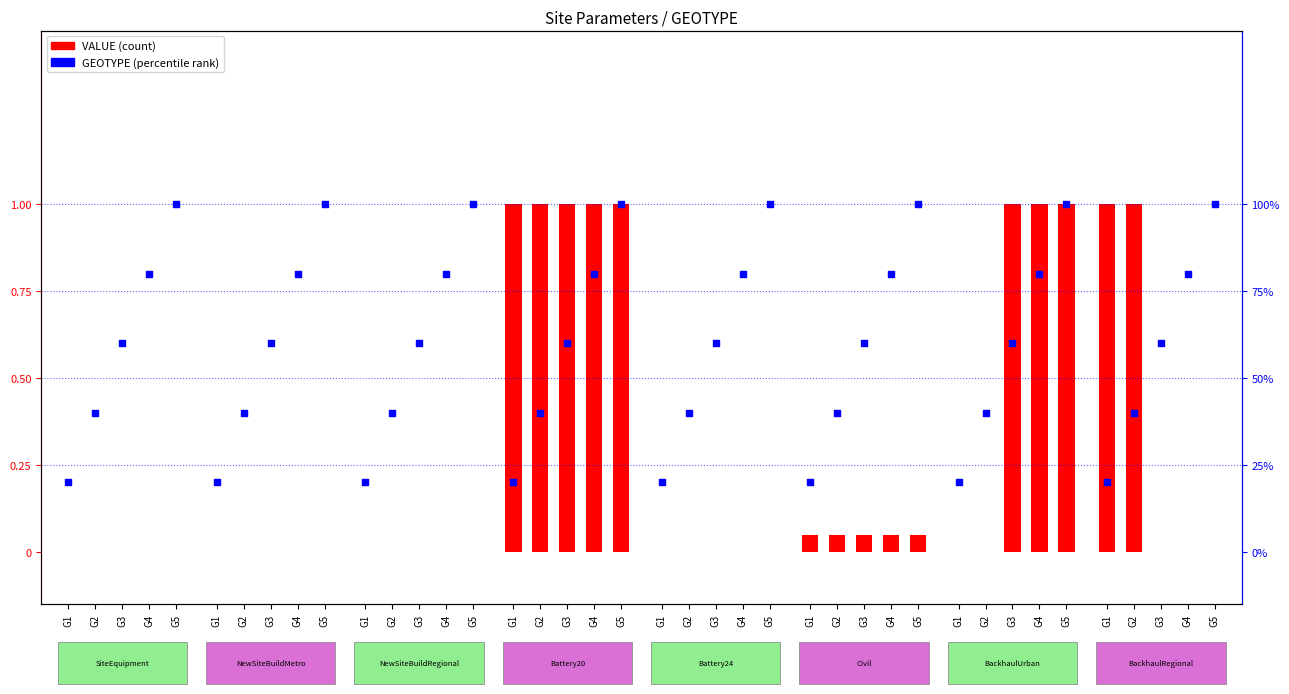

Which series reaches the minimum Y coordinate?

VALUE